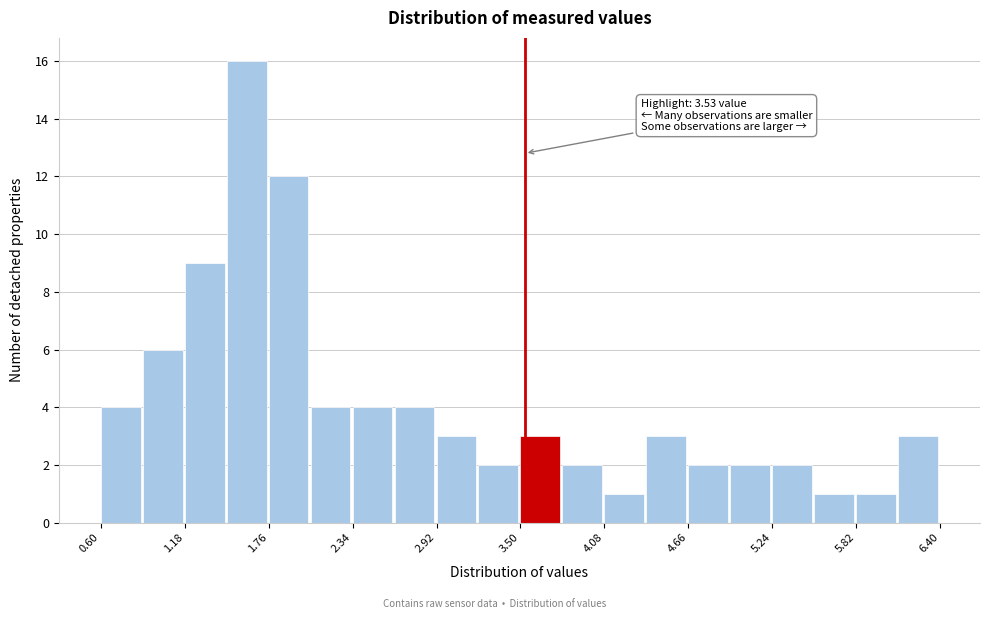

Read against the x-axis, roughly where is the centre of the tallest bar?

1.6